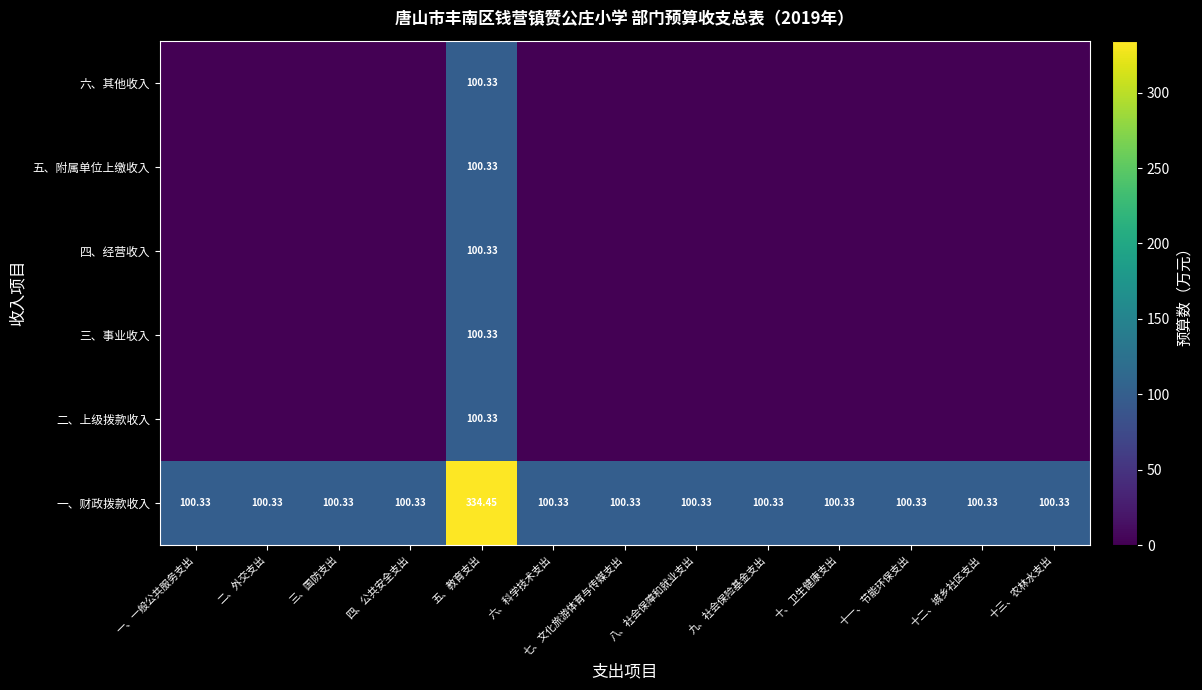

The value of 五、附属单位上缴收入 at 十三、农林水支出 is -69.2. True or false?

False